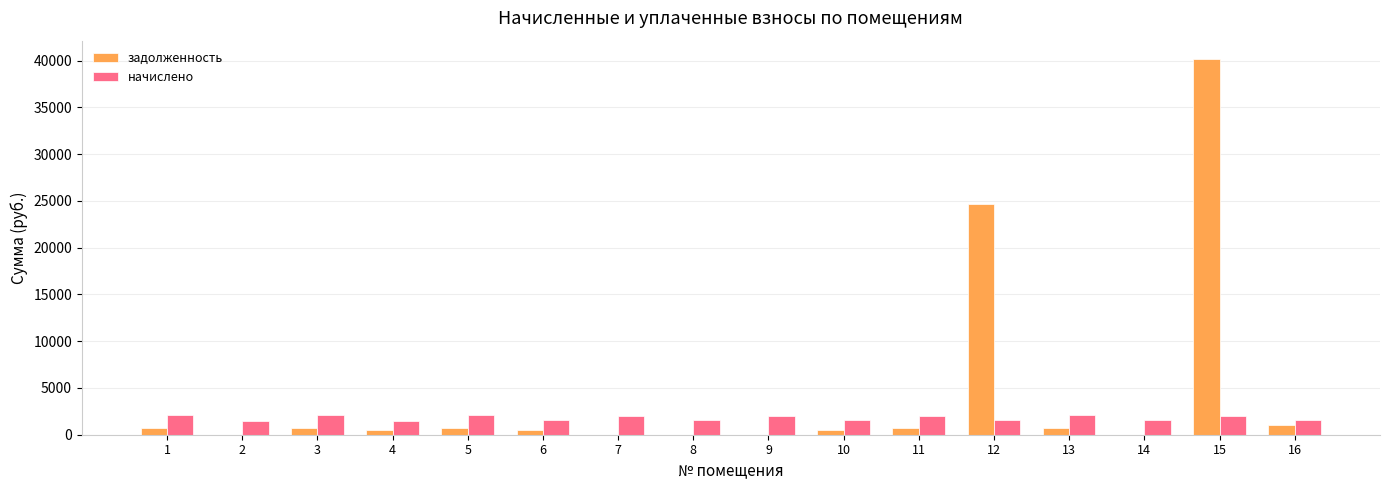

True or false: задолженность has a value of 42814.4 at 12.

False